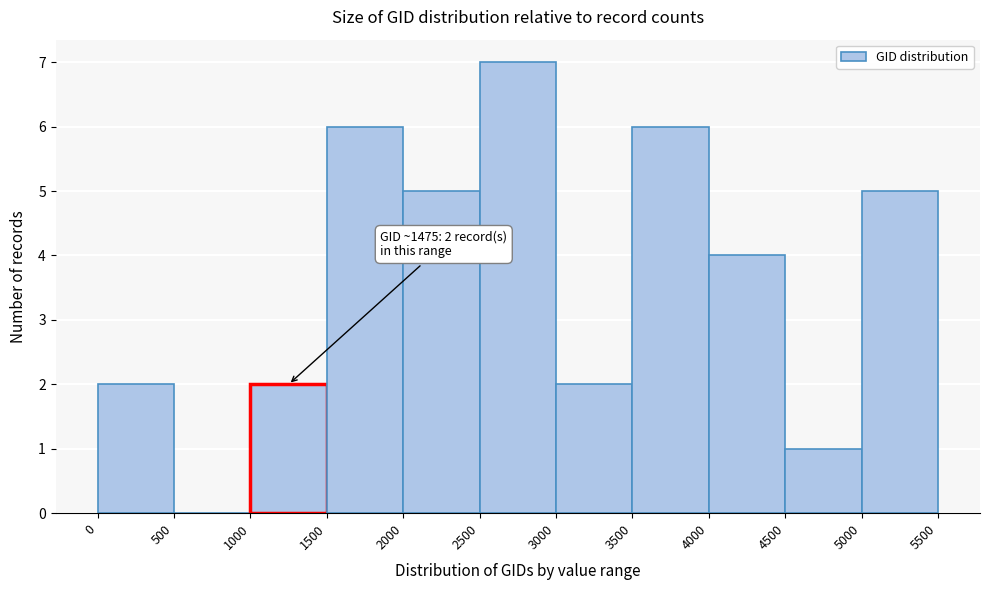

Over which range of the x-axis is the bar tallest?

2500 to 3000